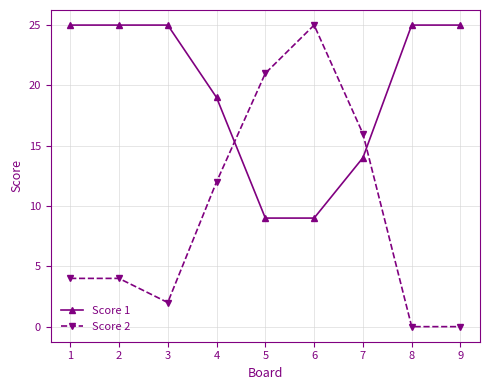

True or false: Score 1 and Score 2 cross at least once.

True